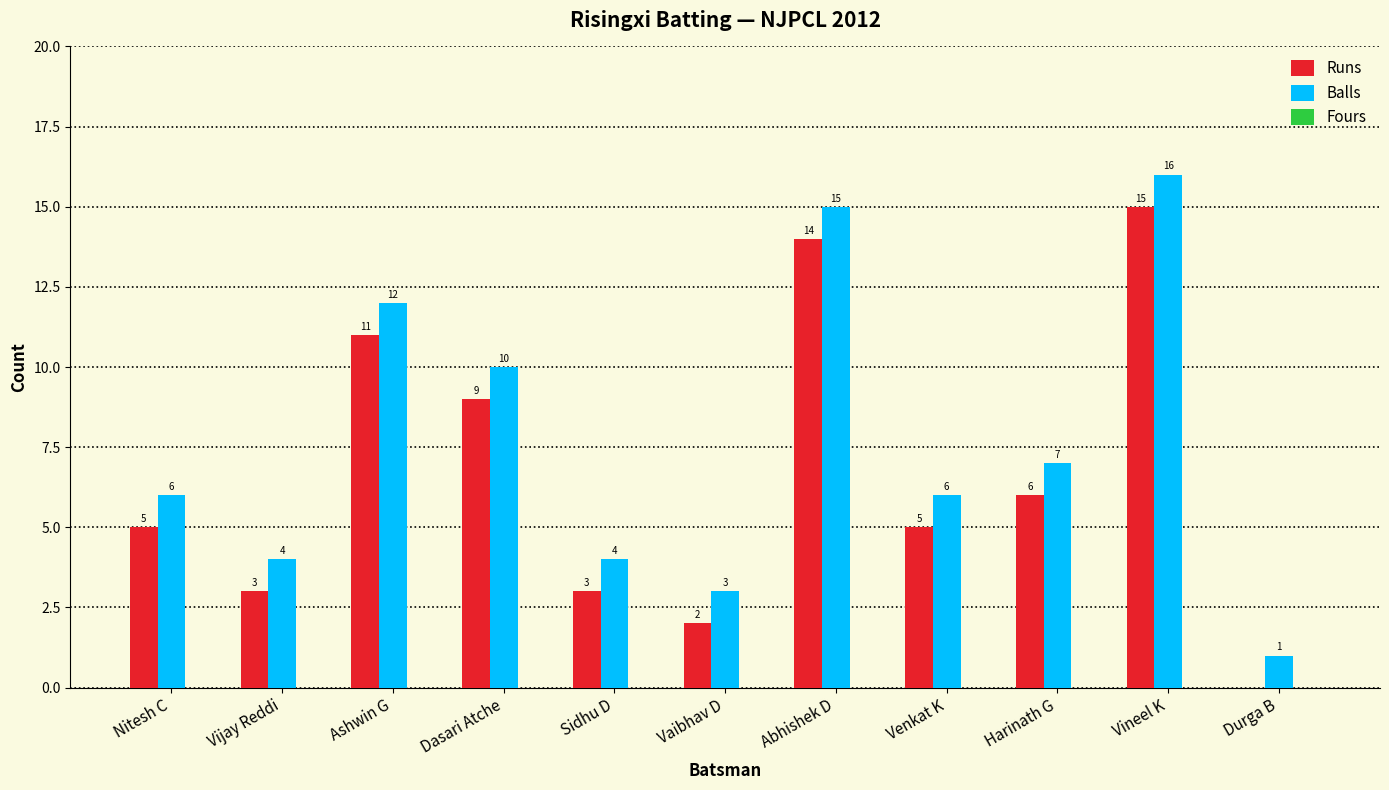

The value of Runs at Vineel K is 15. True or false?

True